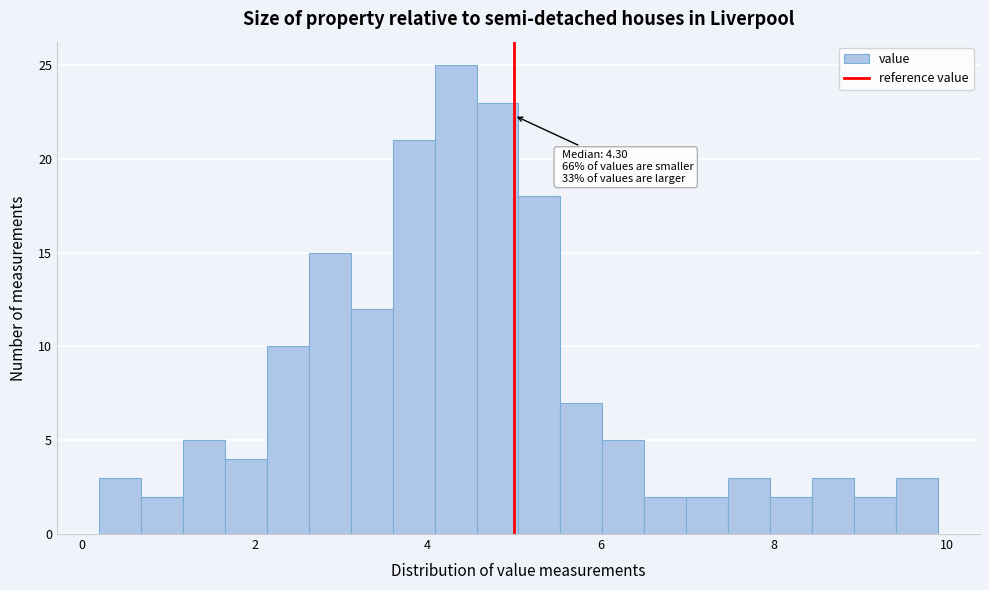

Around what value on the x-axis is the tallest bar? Give the approximate position of its centre, as read against the axis.

4.4